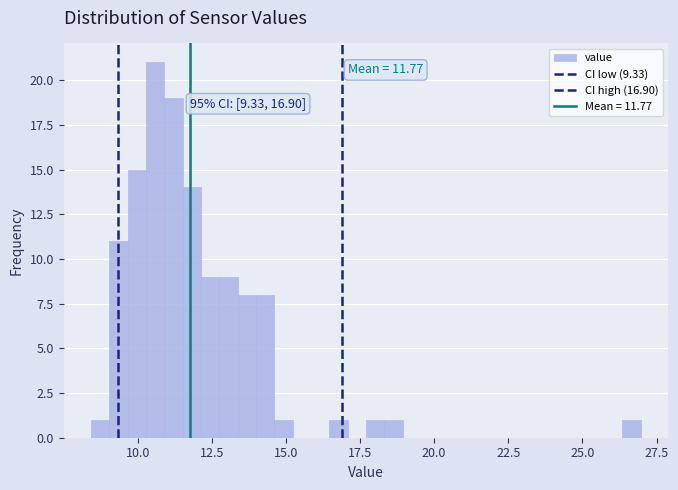

Around what value on the x-axis is the tallest bar? Give the approximate position of its centre, as read against the axis.

10.5